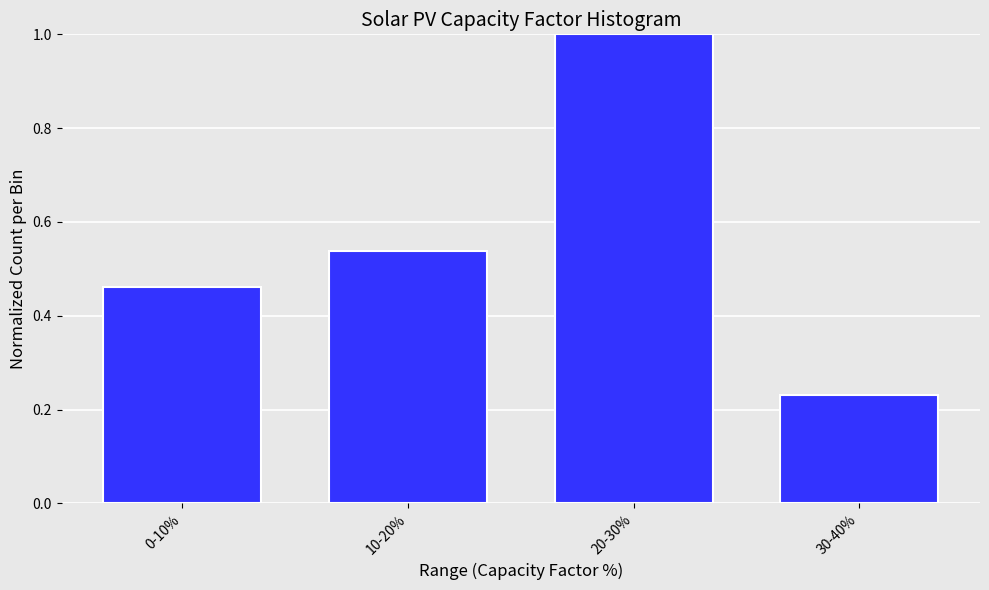

The chart shows a value of 0.7 at 0-10%. True or false?

False